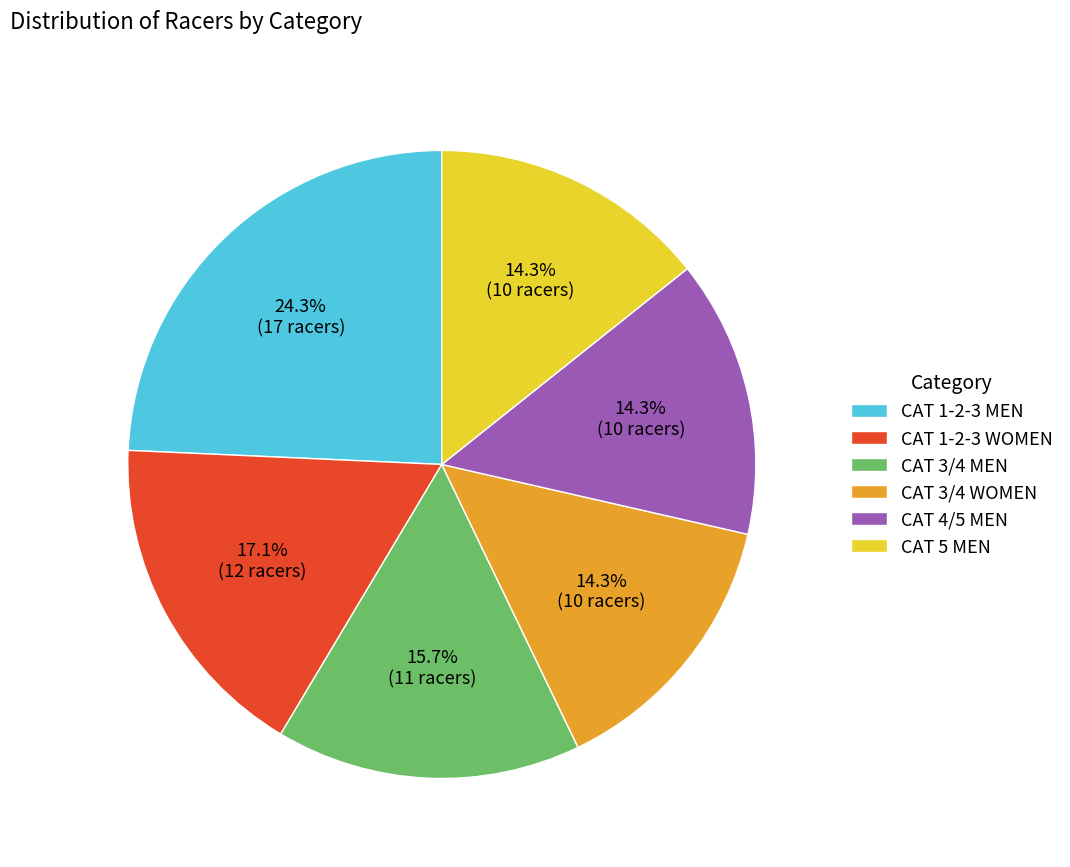

Approximately how many times larger is the value at CAT 1-2-3 WOMEN compared to CAT 4/5 MEN?

1.2